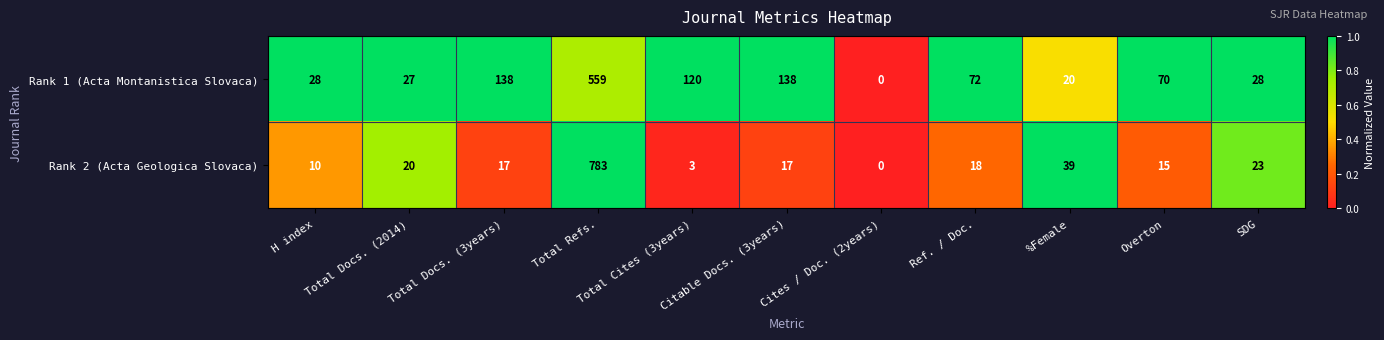

What is the difference between the highest and lowest values at Overton?

55